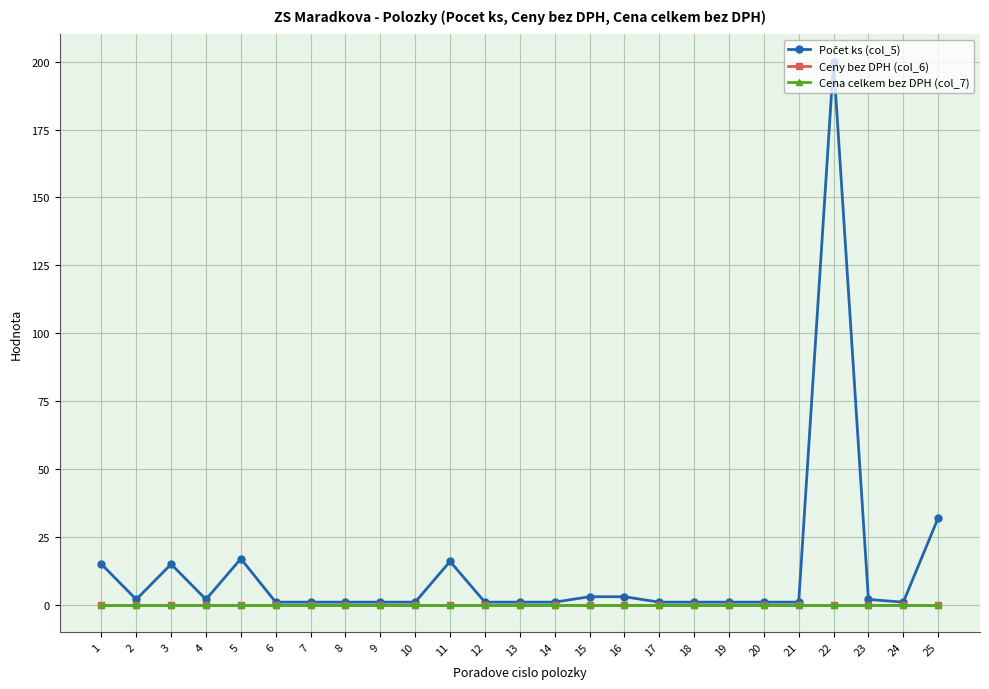

True or false: Ceny bez DPH (col_6) and Cena celkem bez DPH (col_7) intersect in this chart.

False